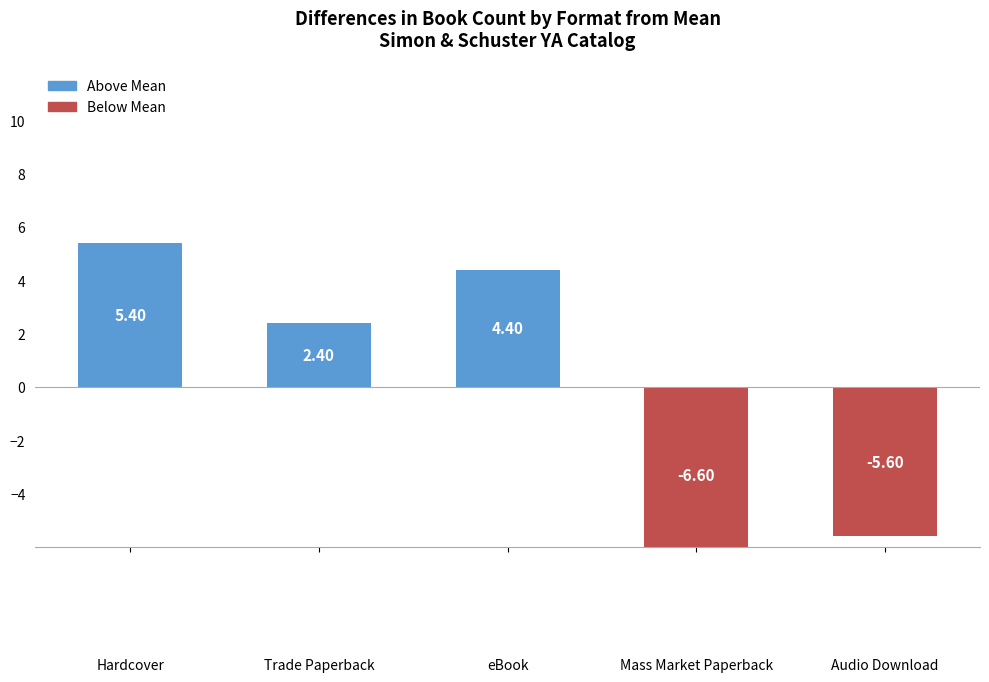

List the labels in order of value, largest first.

Hardcover, eBook, Trade Paperback, Audio Download, Mass Market Paperback